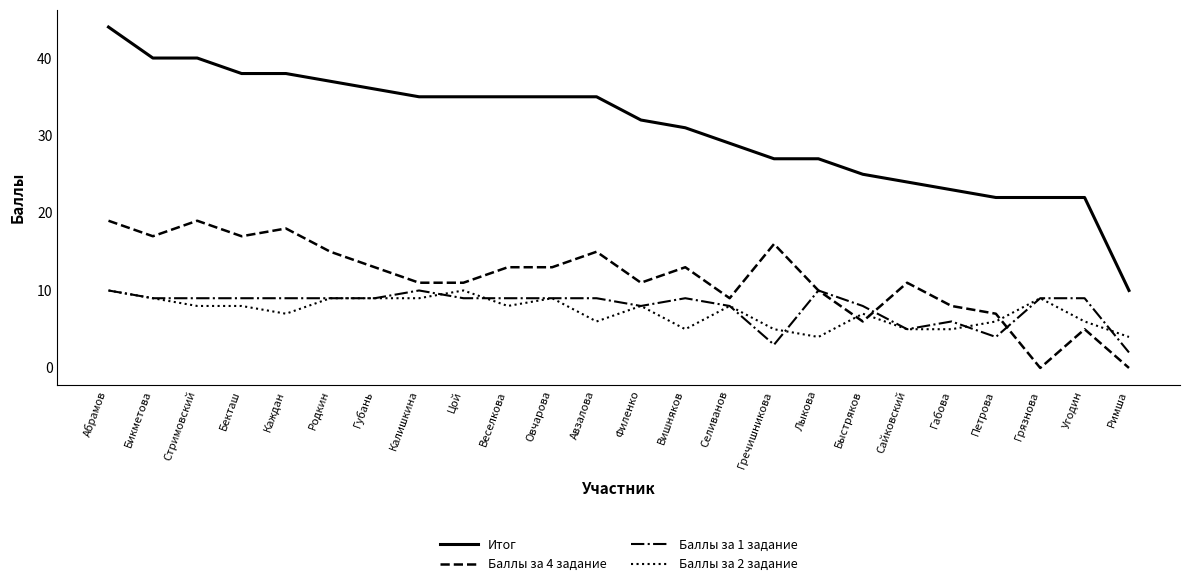

True or false: Баллы за 1 задание has a value of 8 at Селиванов.

True